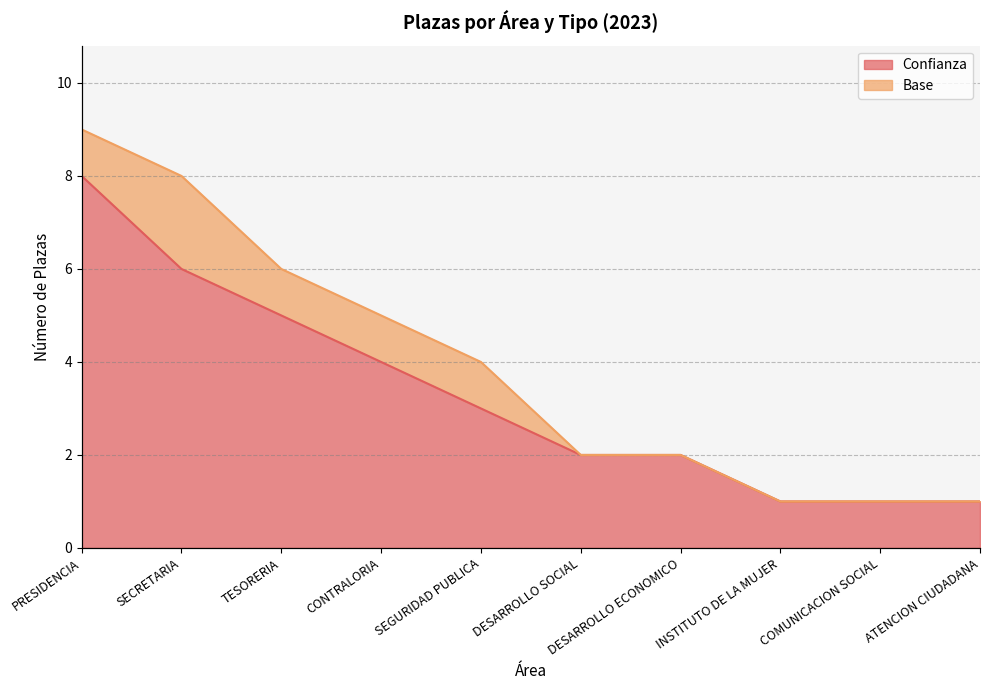

What is the ratio of the value at CONTRALORIA to the value at COMUNICACION SOCIAL?

4.0